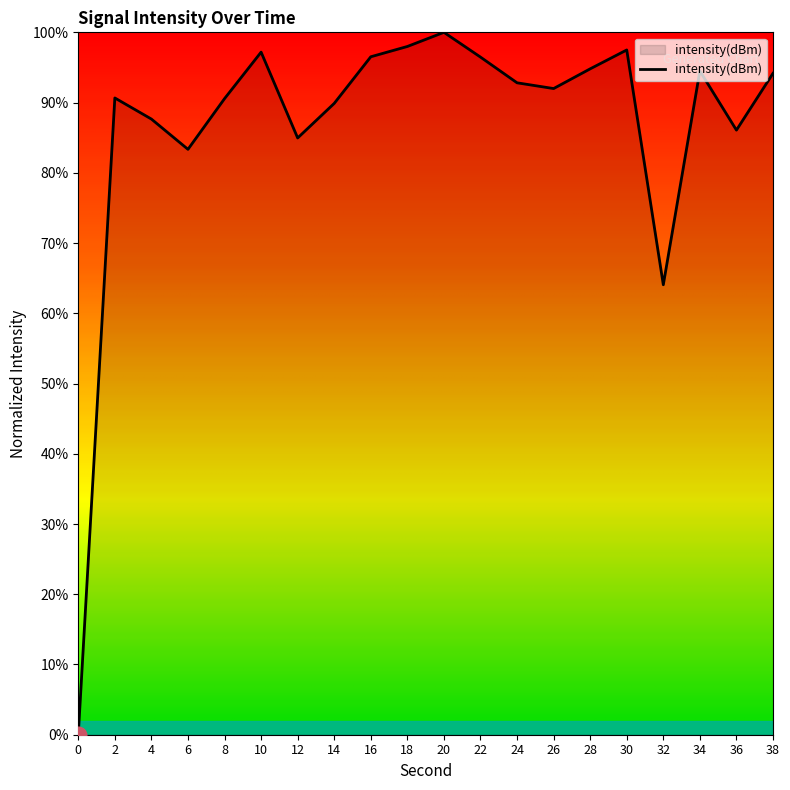

How many interior local peaks (higher than both neighbors) does the data have?

5